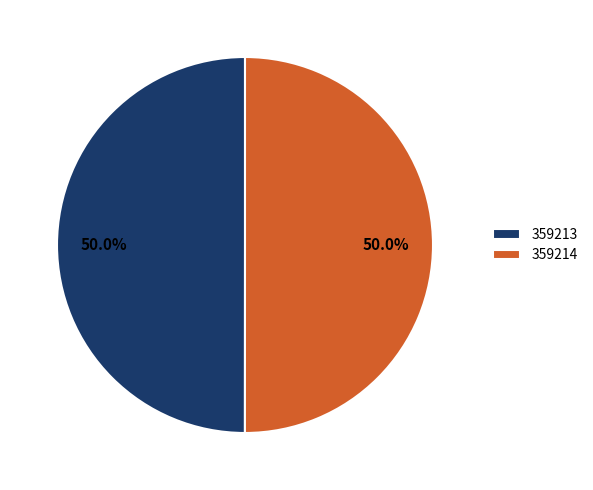

Approximately how many times larger is the value at 359213 compared to 359214?

1.0